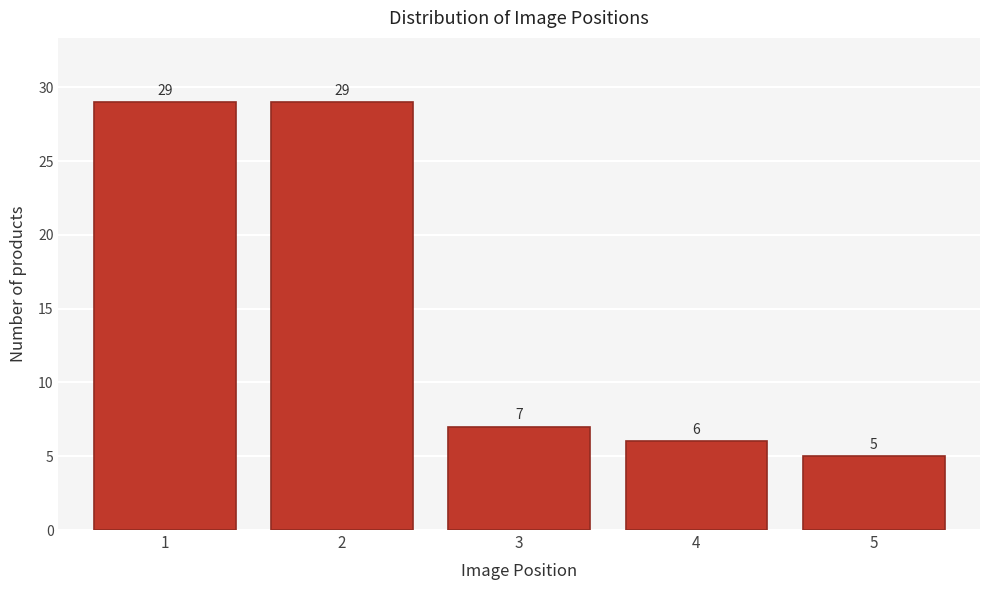

Reading left to right, what are all the values shown in this chart?

1=29	2=29	3=7	4=6	5=5